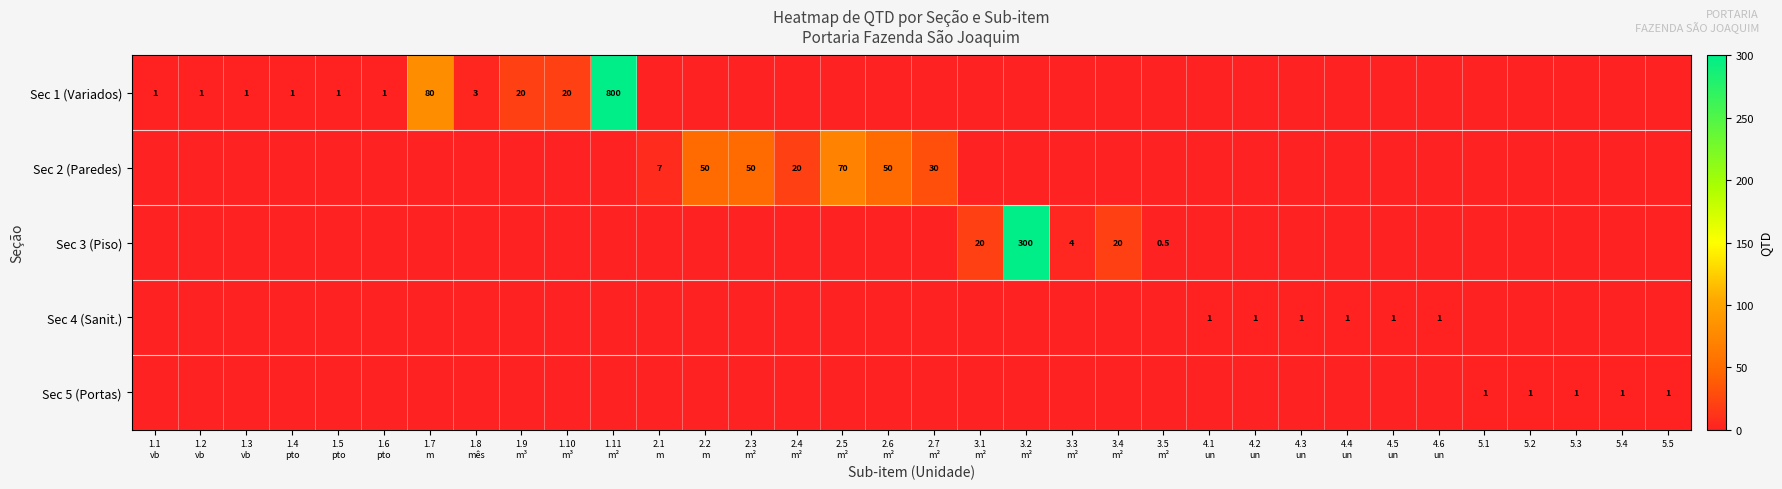

Rank the series by their maximum value, from highest to lowest.

Sec 1 (Variados), Sec 3 (Piso), Sec 2 (Paredes), Sec 4 (Sanit.), Sec 5 (Portas)